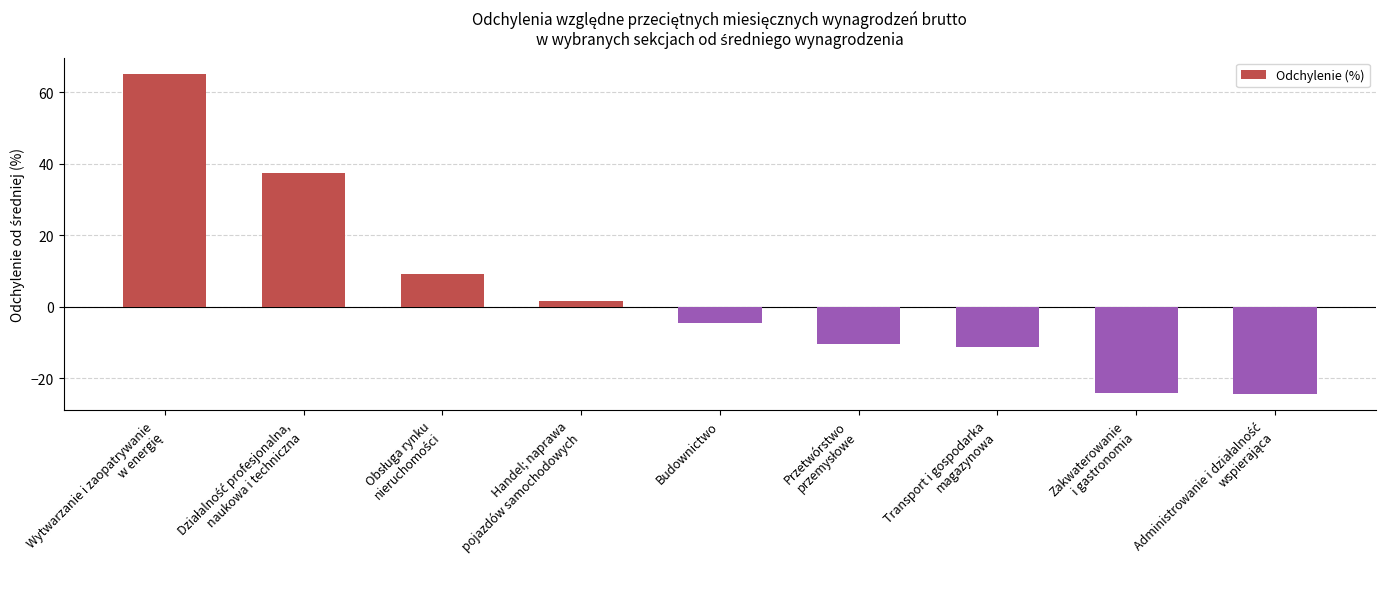

Is it true that the value at Budownictwo is -4.5?

True